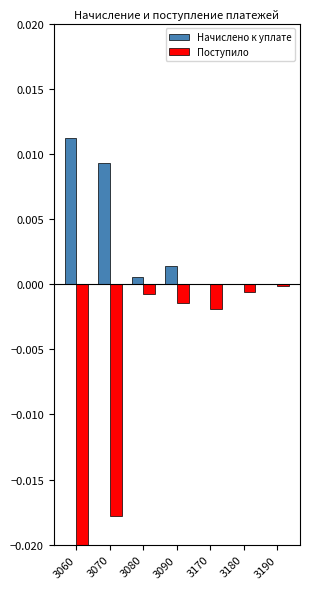

Which series changed the most between 3070 and 3090?

Поступило